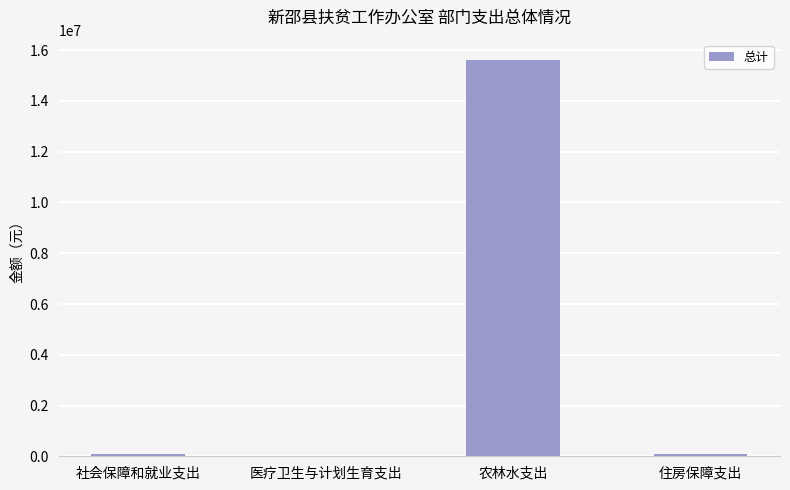

True or false: the data shows 81567 at 住房保障支出.

True